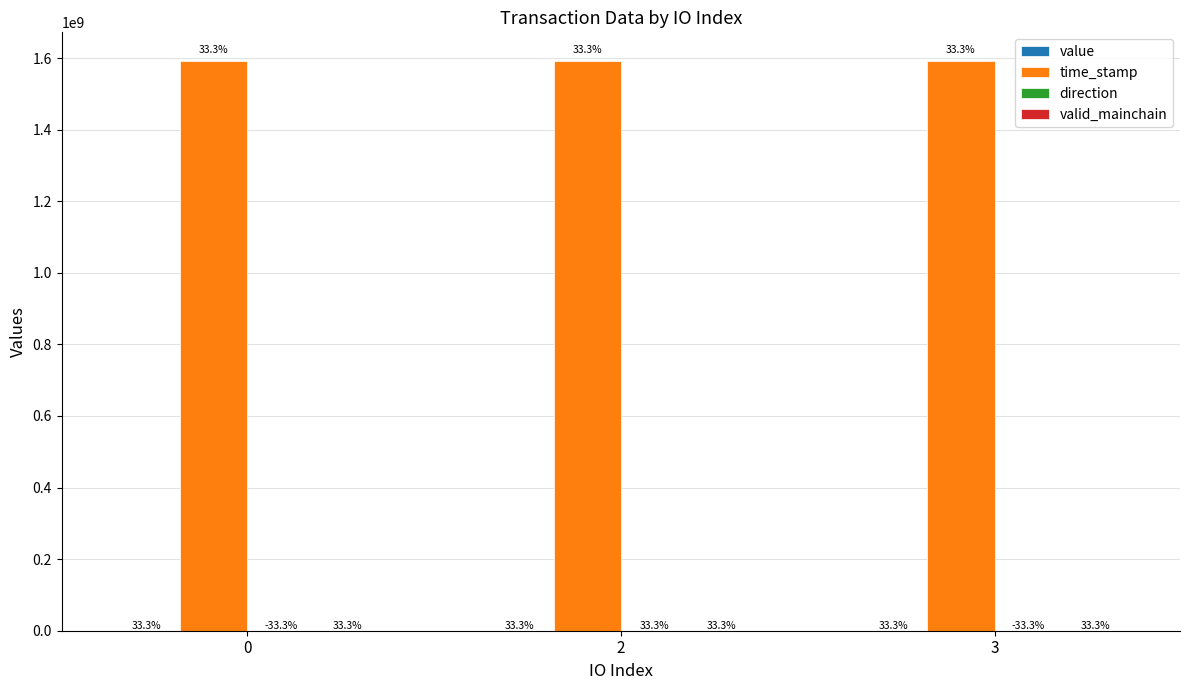

Are the bars grouped side by side (vs. stacked)?

Yes